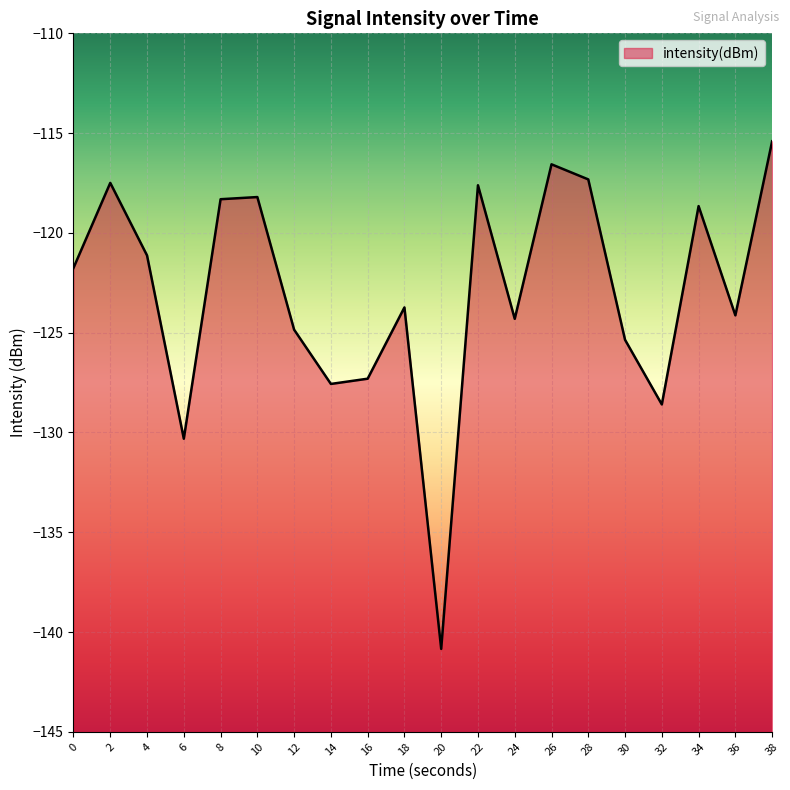

What is the difference between the values at 6 and 28?

13.0